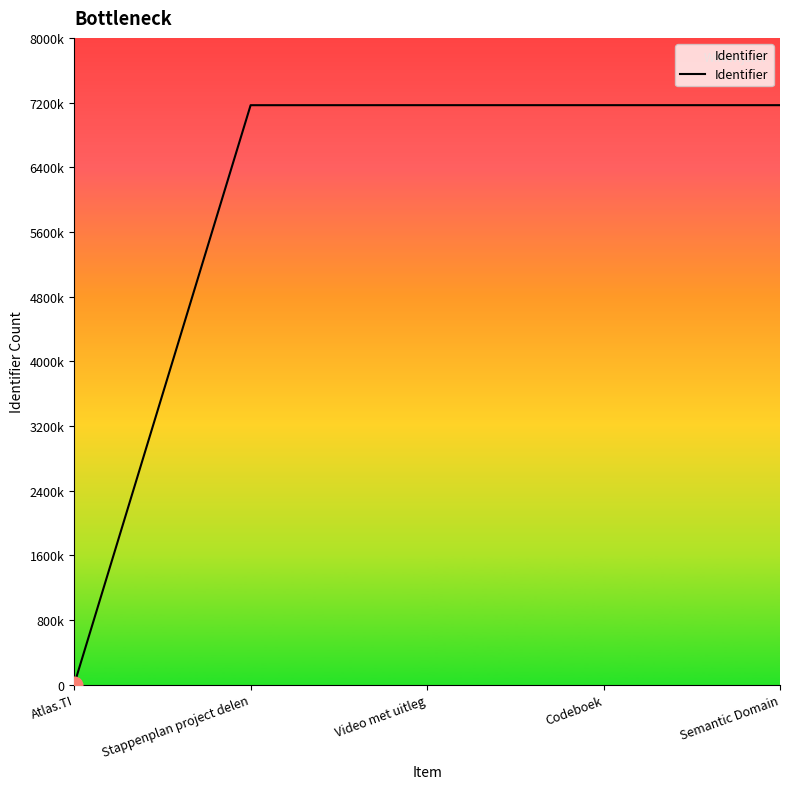

At which category does the chart reach its peak across all series?

Semantic Domain